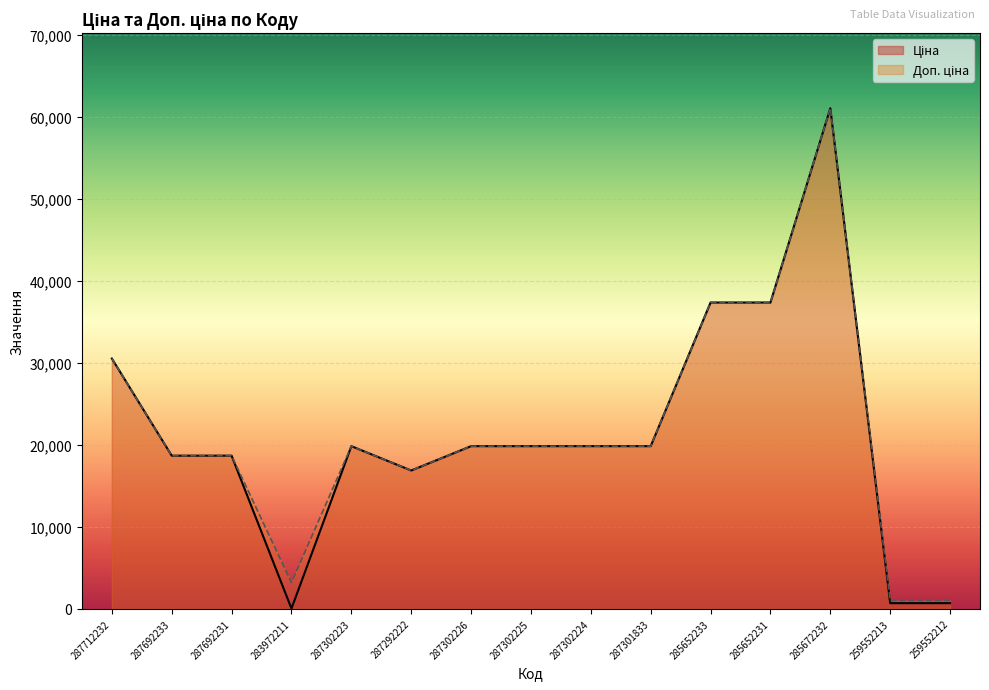

How many data points in Доп. ціна are less than 19831?

6